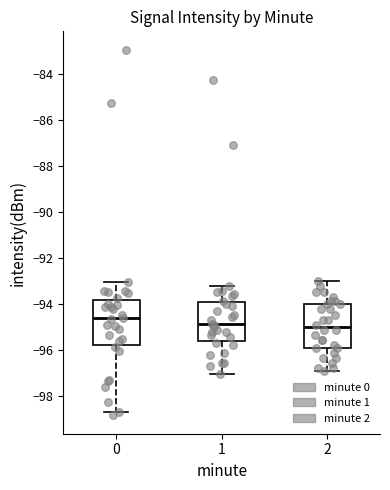

Reading left to right, read every box against the y-axis: the position of its median line, the range the box covers, and the ends of its whiskers. The values are not printed on the chart, so give them approximately, as read against the axis.

0: median -94.6, box -95.8 to -93.8, whiskers -98.6 to -93.0
1: median -94.8, box -95.6 to -94.0, whiskers -97.0 to -93.2
2: median -95.0, box -96.0 to -94.0, whiskers -97.0 to -93.0